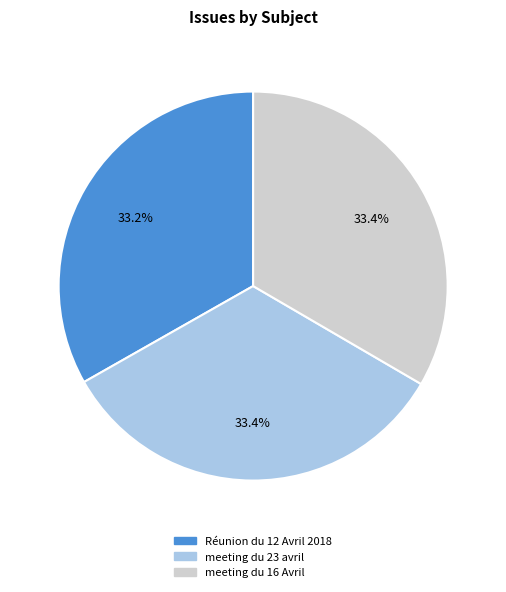

Does any single category account for the majority?

No